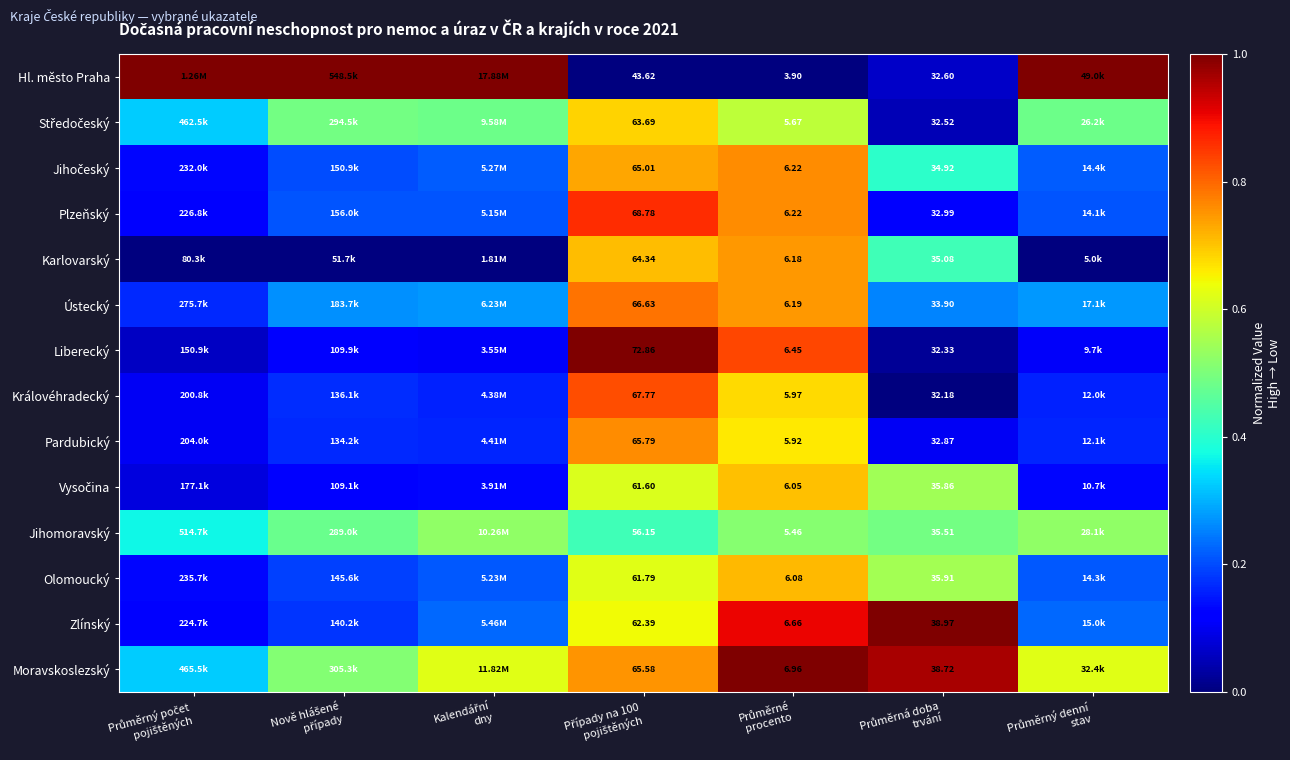

The Vysočina series shows 0.2 at Nově hlášené případy. True or false?

False